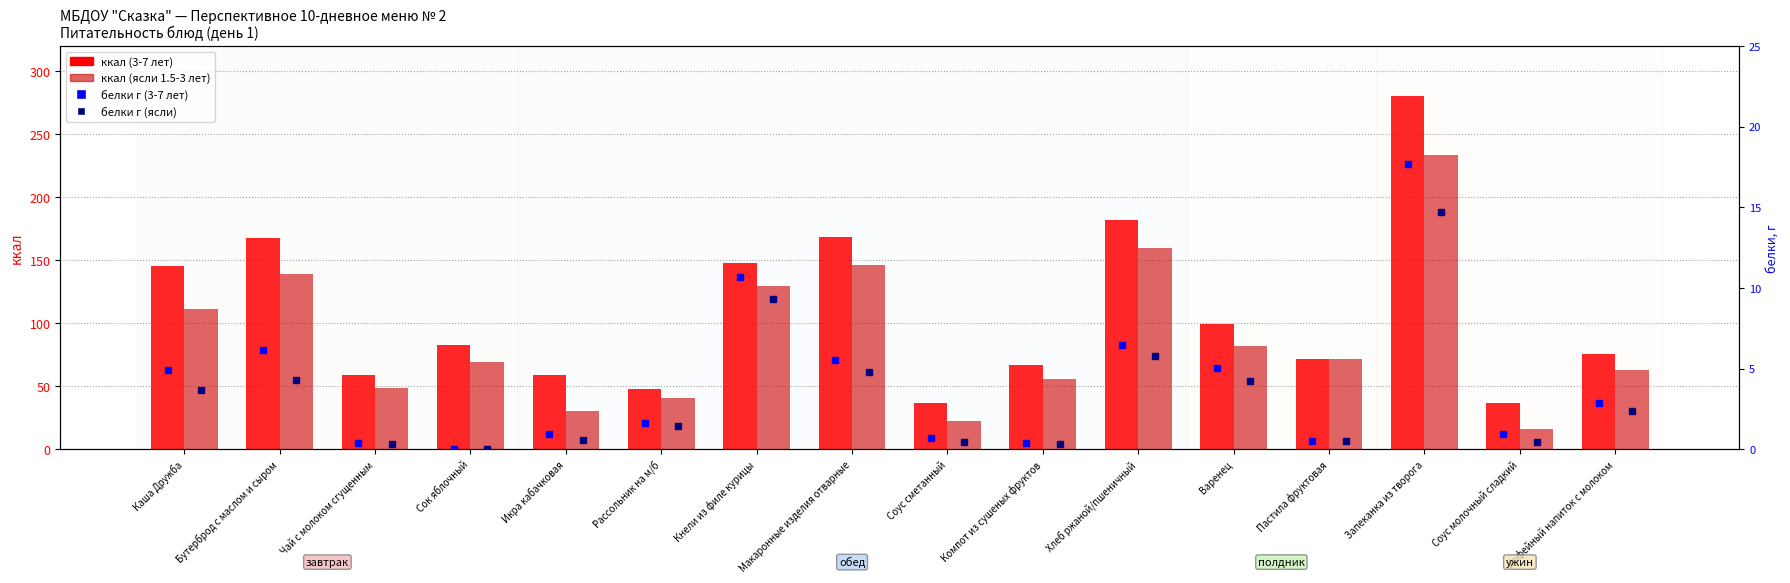

Which label corresponds to the largest value in the chart?

Запеканка из творога